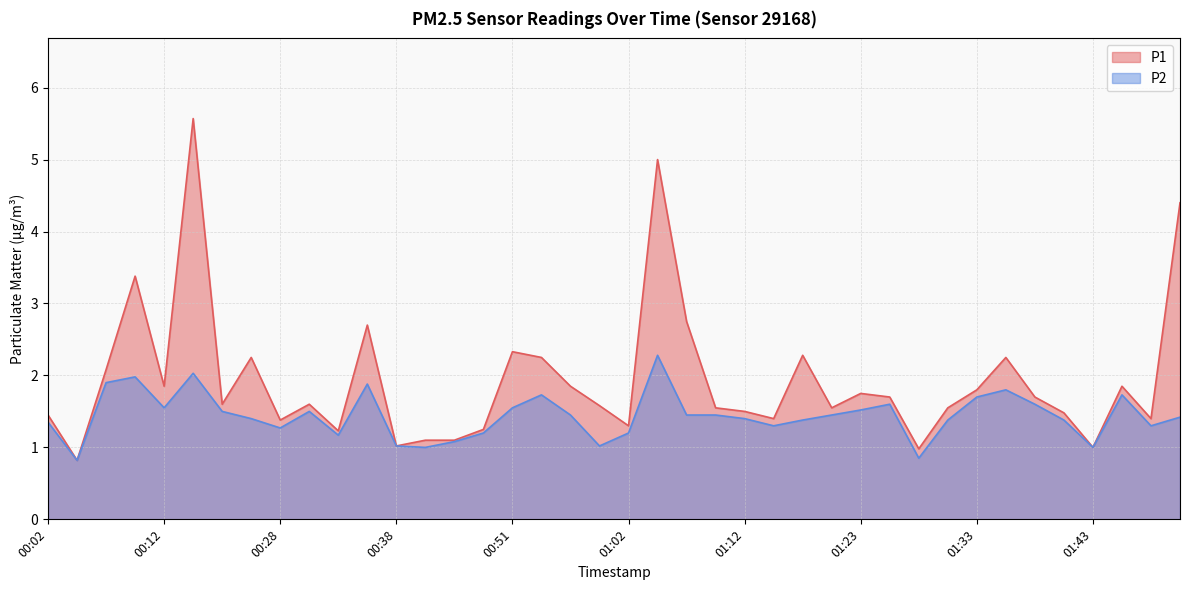

Reading left to right, transcribe all the data shown in this chart.

P1: 1.4	0.8	2.1	3.4	1.9	5.6	1.6	2.2	1.4	1.6	1.2	2.7	1.0	1.1	1.1	1.2	2.3	2.2	1.9	1.6	1.3	5.0	2.8	1.6	1.5	1.4	2.3	1.6	1.8	1.7	1.0	1.6	1.8	2.2	1.7	1.5	1.0	1.9	1.4	4.4
P2: 1.4	0.8	1.9	2.0	1.6	2.0	1.5	1.4	1.3	1.5	1.2	1.9	1.0	1.0	1.1	1.2	1.6	1.7	1.4	1.0	1.2	2.3	1.4	1.4	1.4	1.3	1.4	1.4	1.5	1.6	0.8	1.4	1.7	1.8	1.6	1.4	1.0	1.7	1.3	1.4